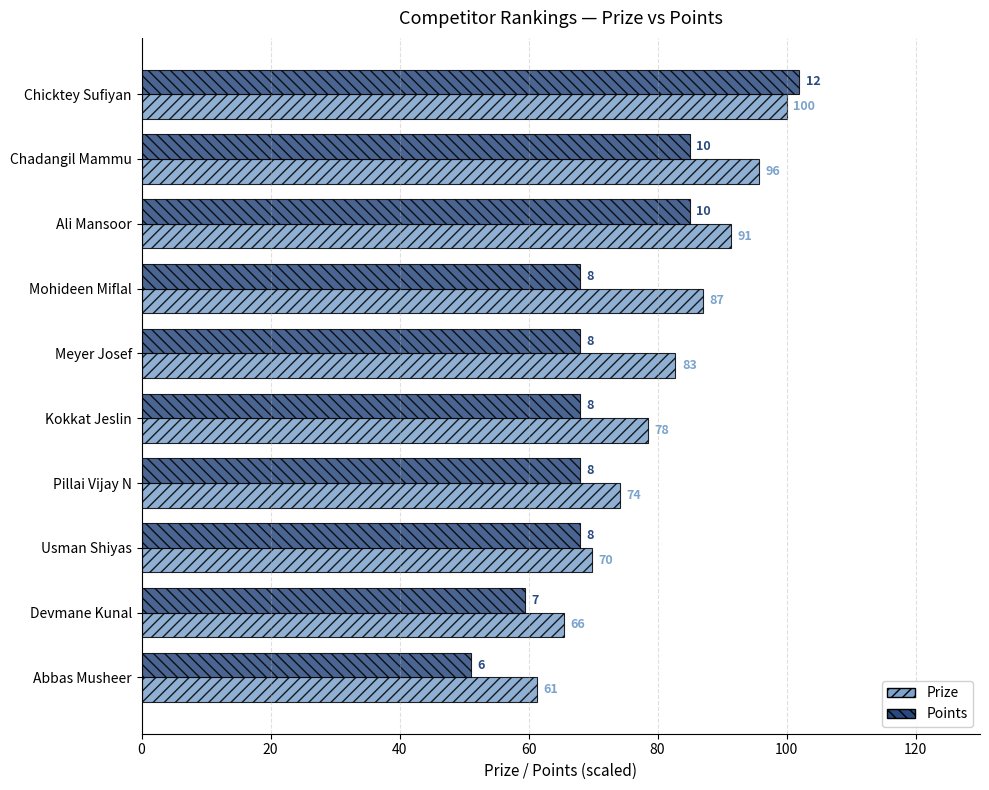

What position from the right is Devmane Kunal?

2